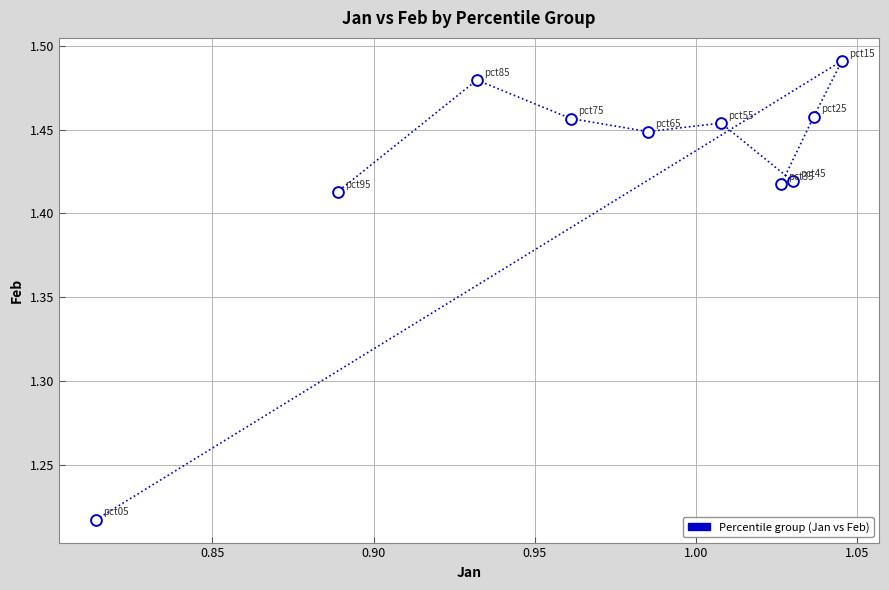

What is the range of Y values (max minus min)?

0.3